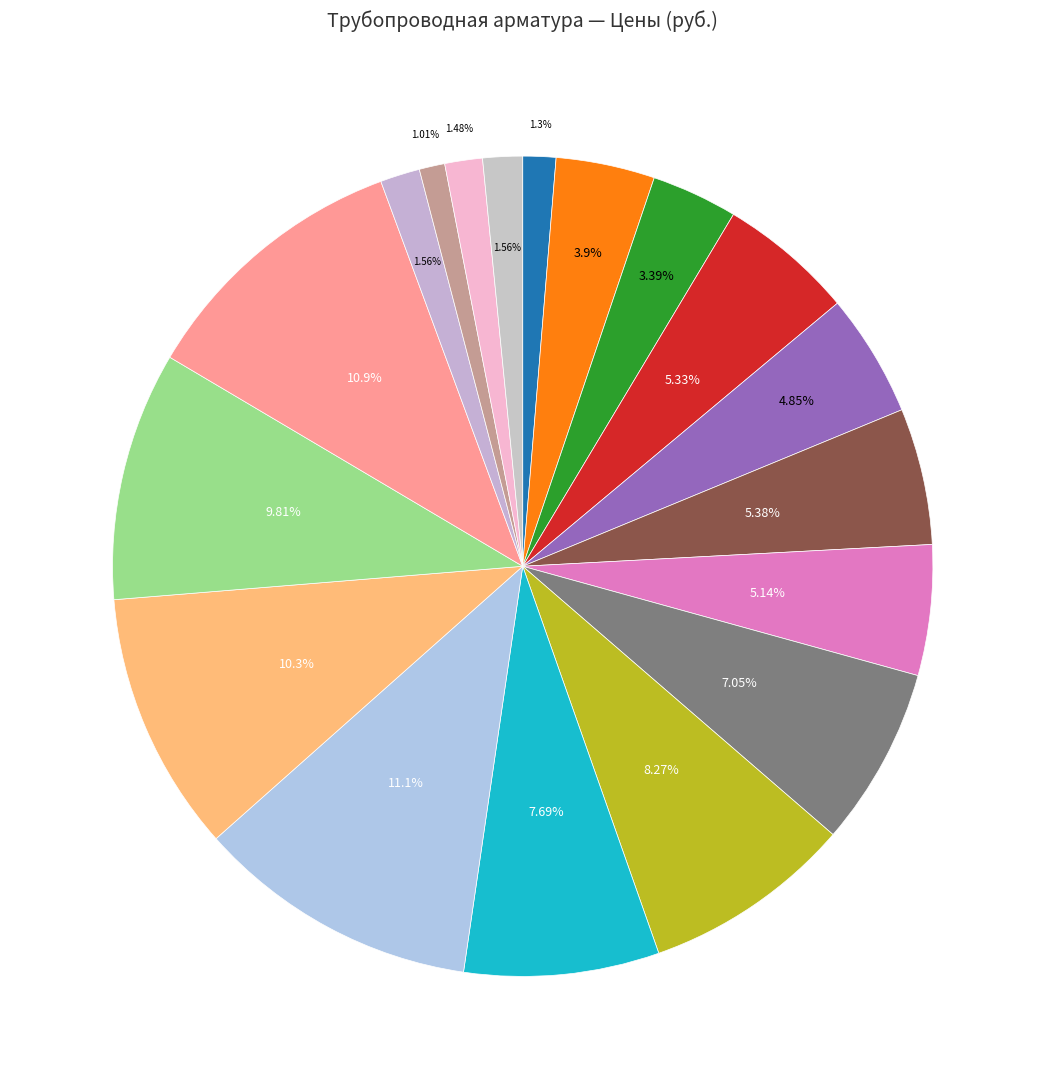

Rank the categories by value from highest to lowest.

Фланцы 100 Ру=10 (1), Фланцы 150 Ру=10 (2), Фланцы 100 Ру=10 (2), Фланцы 150 Ру=10 (1), Фланцы 80 Ру=10 (1), Фланцы 80 Ру=10 (2), Фланцы 65 Ру=10, Фланцы 40 Ру=10 (1), Фланцы 32 Ру=10 (1), Фланцы 40 Ру=10 (2), Фланцы 32 Ру=10 (2), Фланцы 25 Ру=10 (1), Фланцы 25 Ру=10 (2), Муфты 20 оцинк, Муфты 25 оцинк (2), Муфты 25 оцинк (1), Фланцы 15, Муфты переходные 20